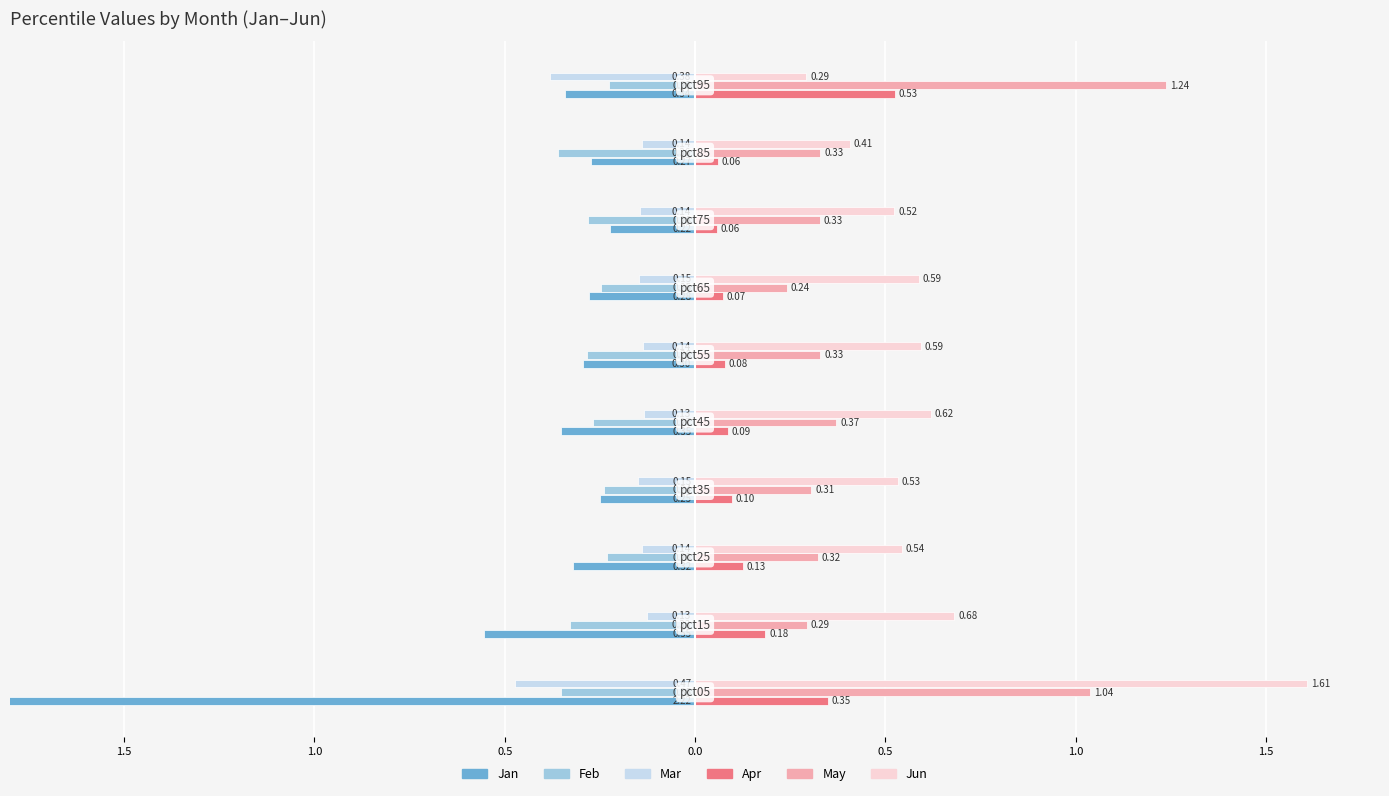

Which series has the largest total across all categories?

Jun